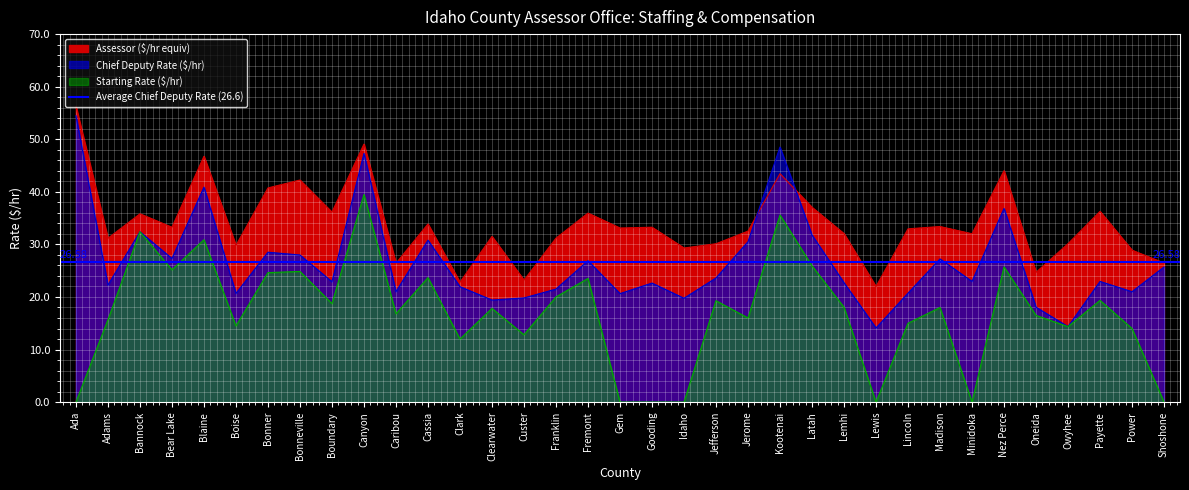

True or false: Starting Rate ($/hr) and Chief Deputy Rate ($/hr) cross at least once.

False